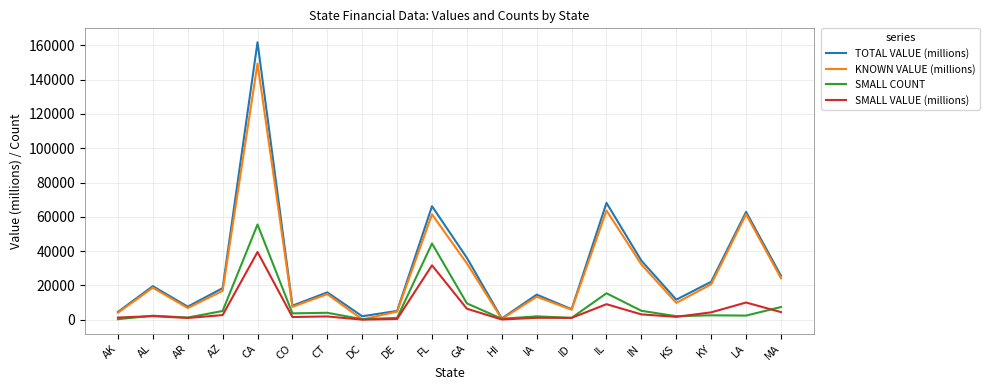

What is the difference between the maximum and second lowest values in the TOTAL VALUE (millions) series?

159865